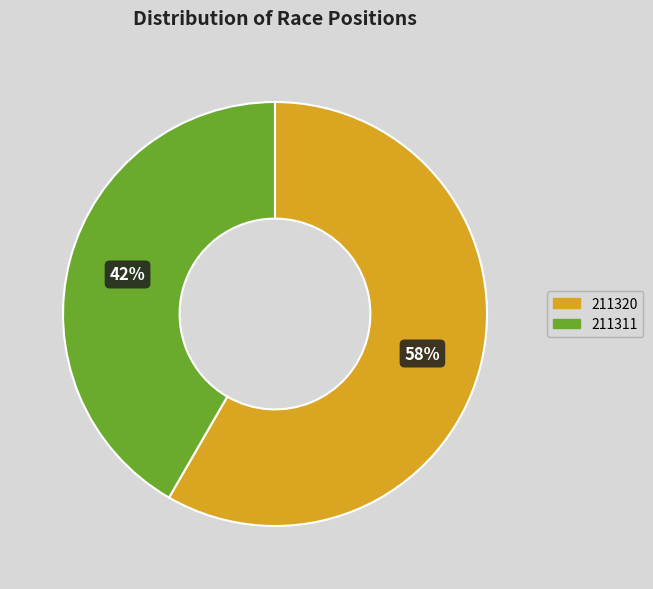

To the nearest percent, what is the combined percentage of 211311 and 211320?

100%